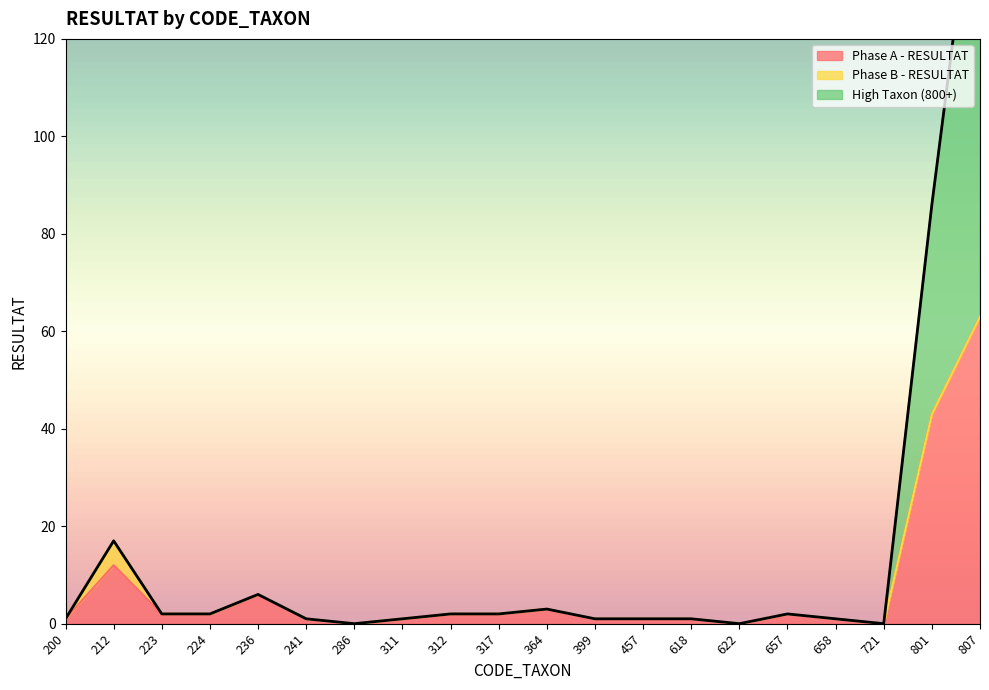

Is it true that Phase A - RESULTAT equals 1 at 618?

True